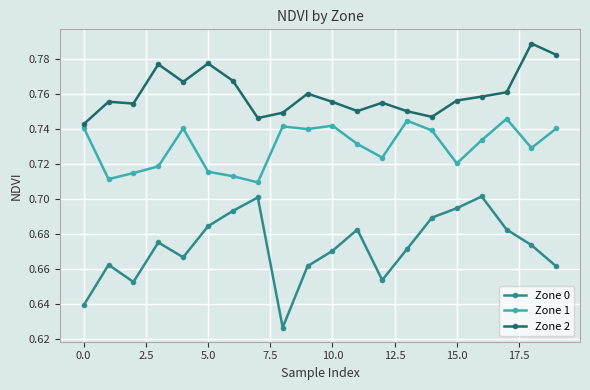

Which series has the widest spread of values?

Zone 0